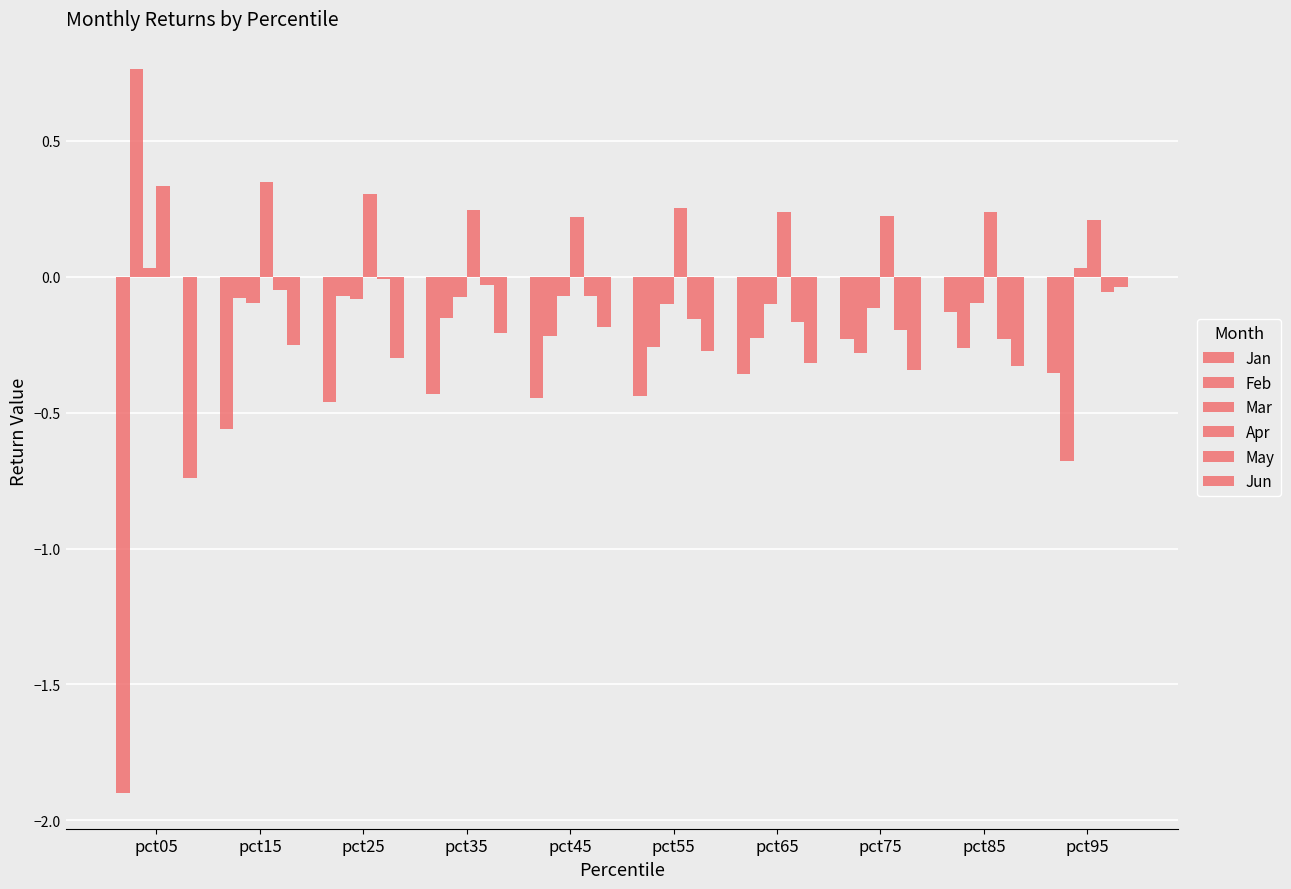

Does the chart contain stacked bars?

No